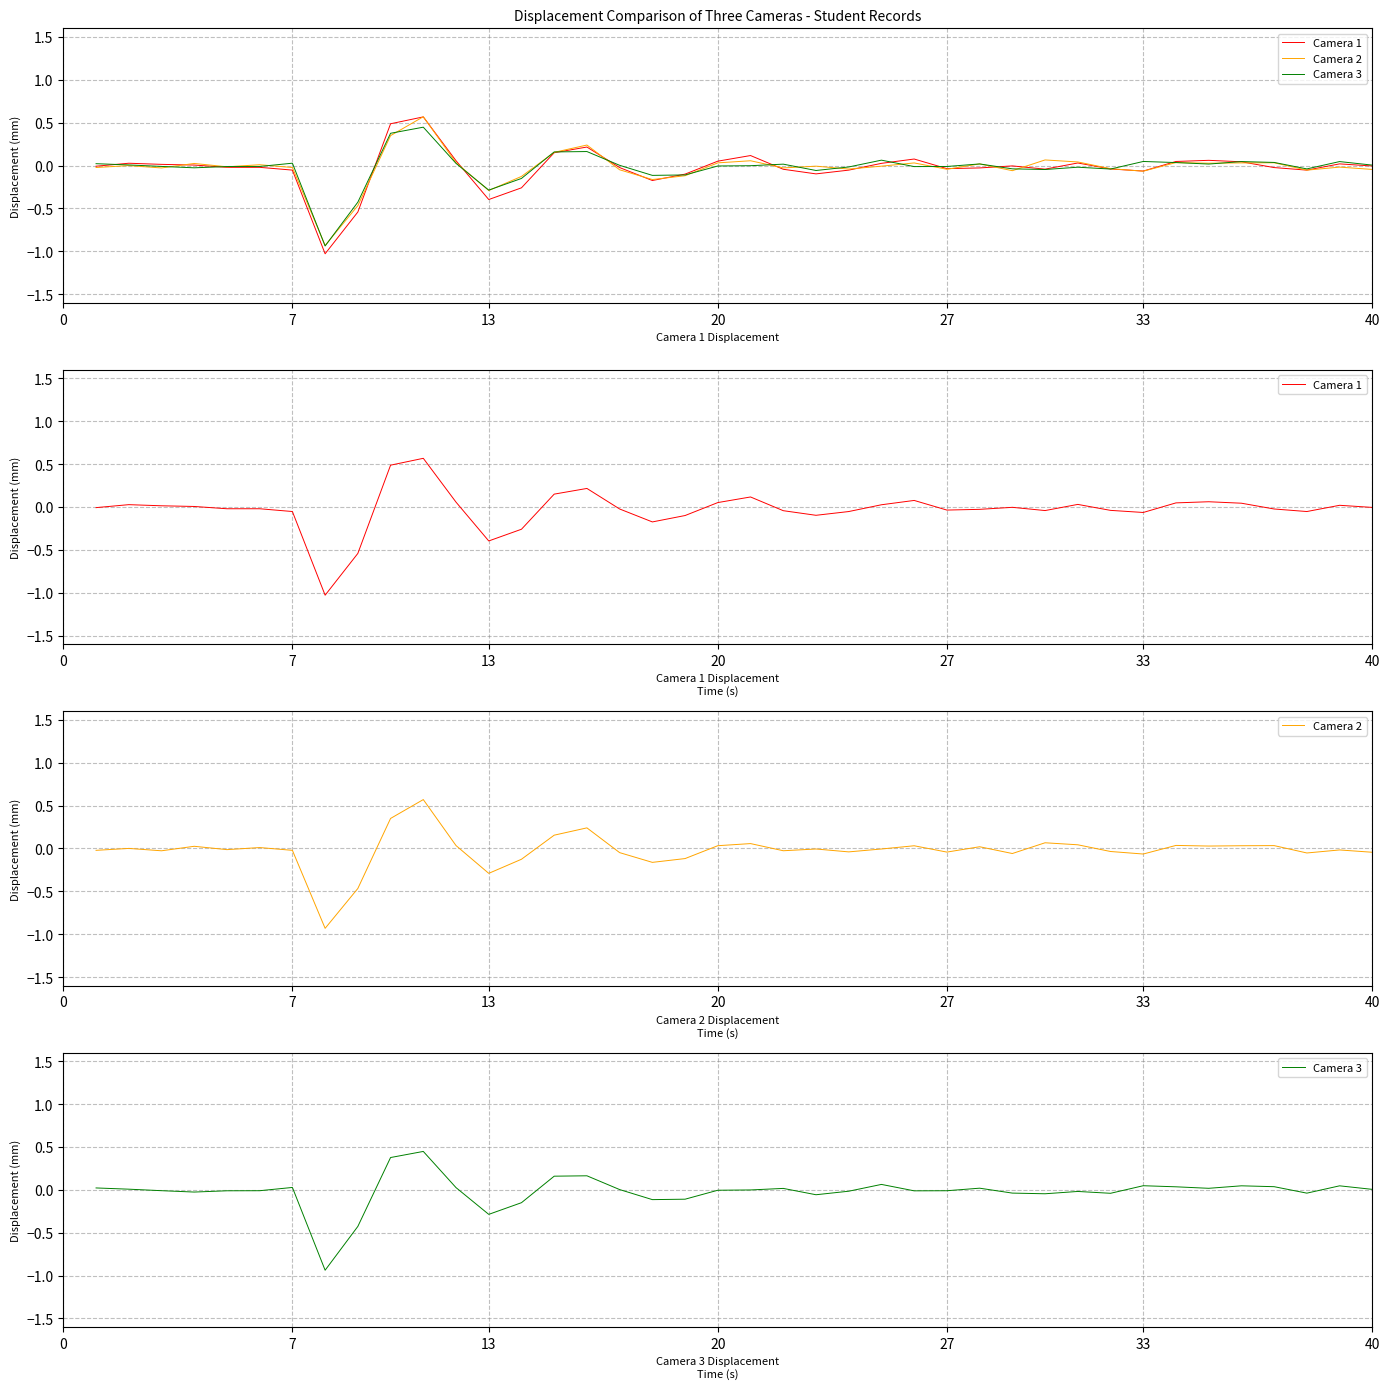

What is the minimum value shown in the chart?

-1.0